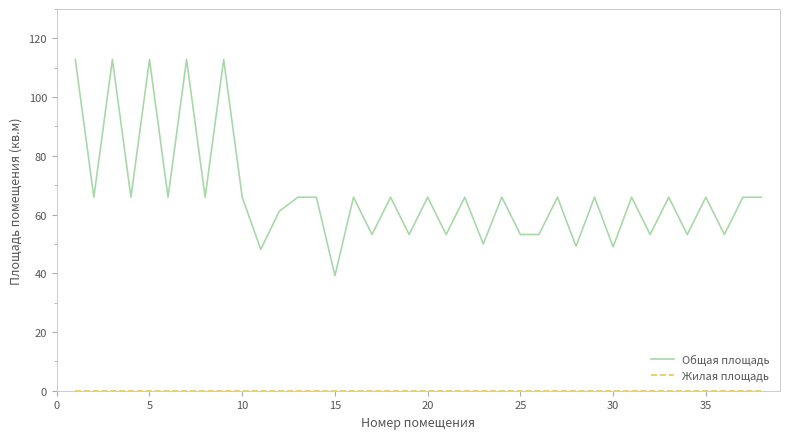

Which series has the largest total across all categories?

Общая площадь